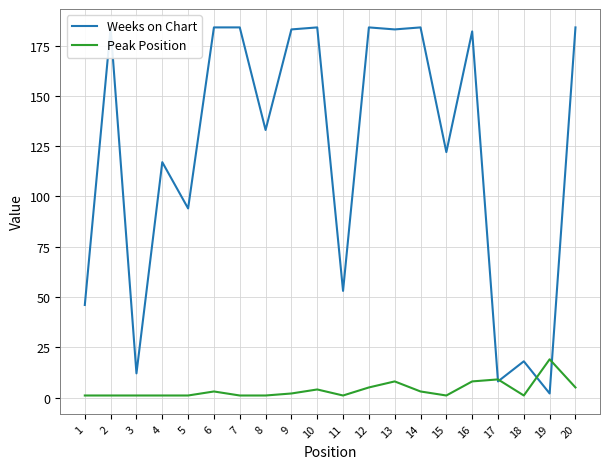

What is the value of the Peak Position point at the 15th from the left?

1